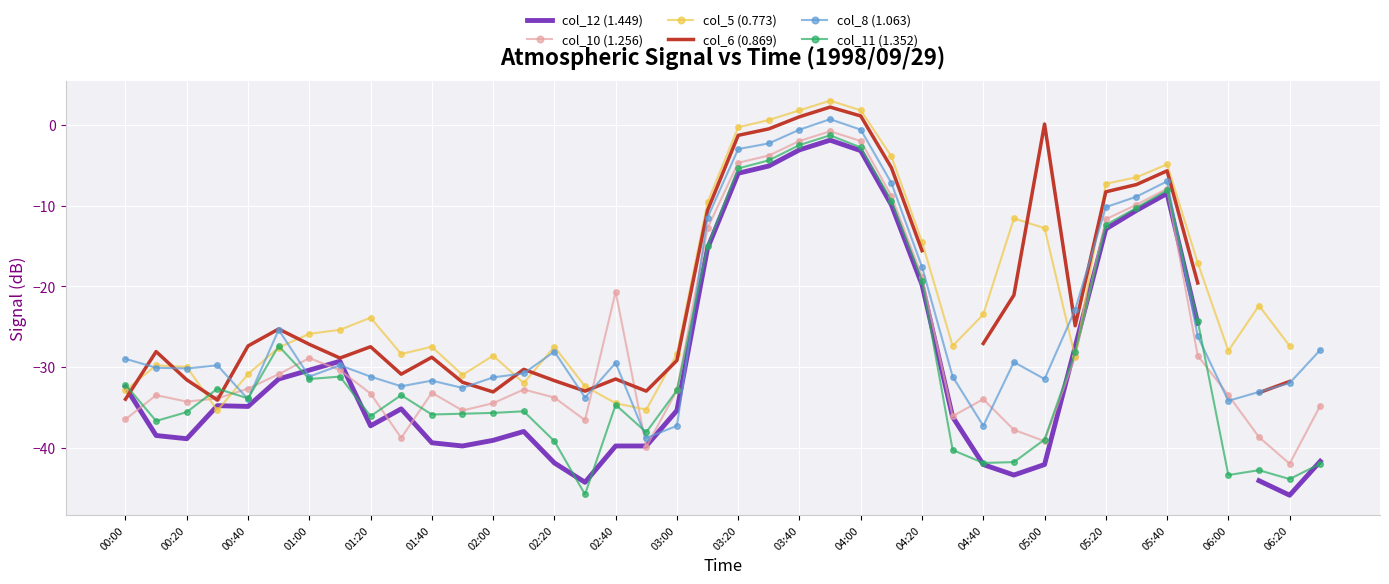

The col_10 (1.256) series shows -38.7 at 37. True or false?

True